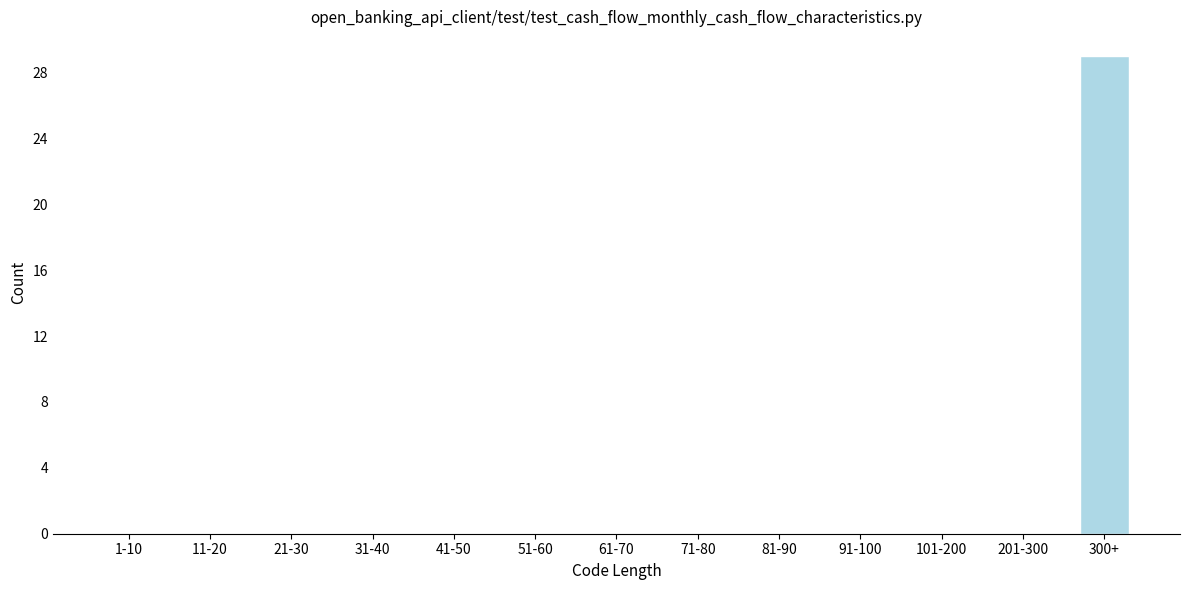

Reading left to right, extract all data points from this chart.

1-10=0	11-20=0	21-30=0	31-40=0	41-50=0	51-60=0	61-70=0	71-80=0	81-90=0	91-100=0	101-200=0	201-300=0	300+=29